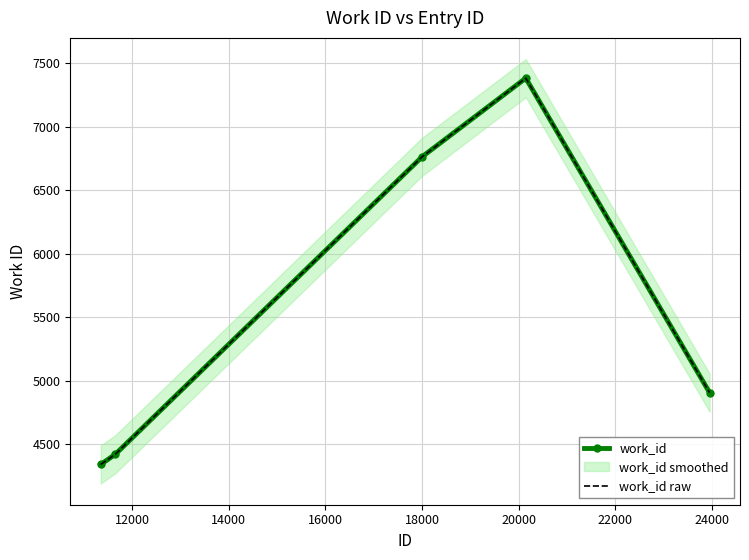

The value of work_id raw at 16000 is 9698. True or false?

False